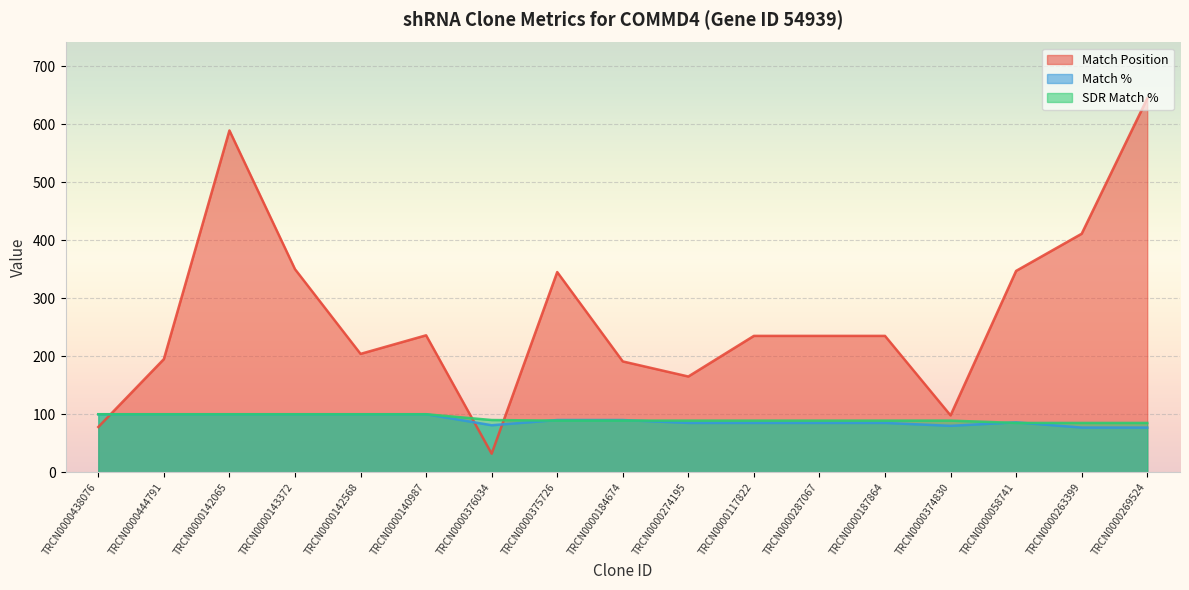

What is the lowest value of the Match % series?

77